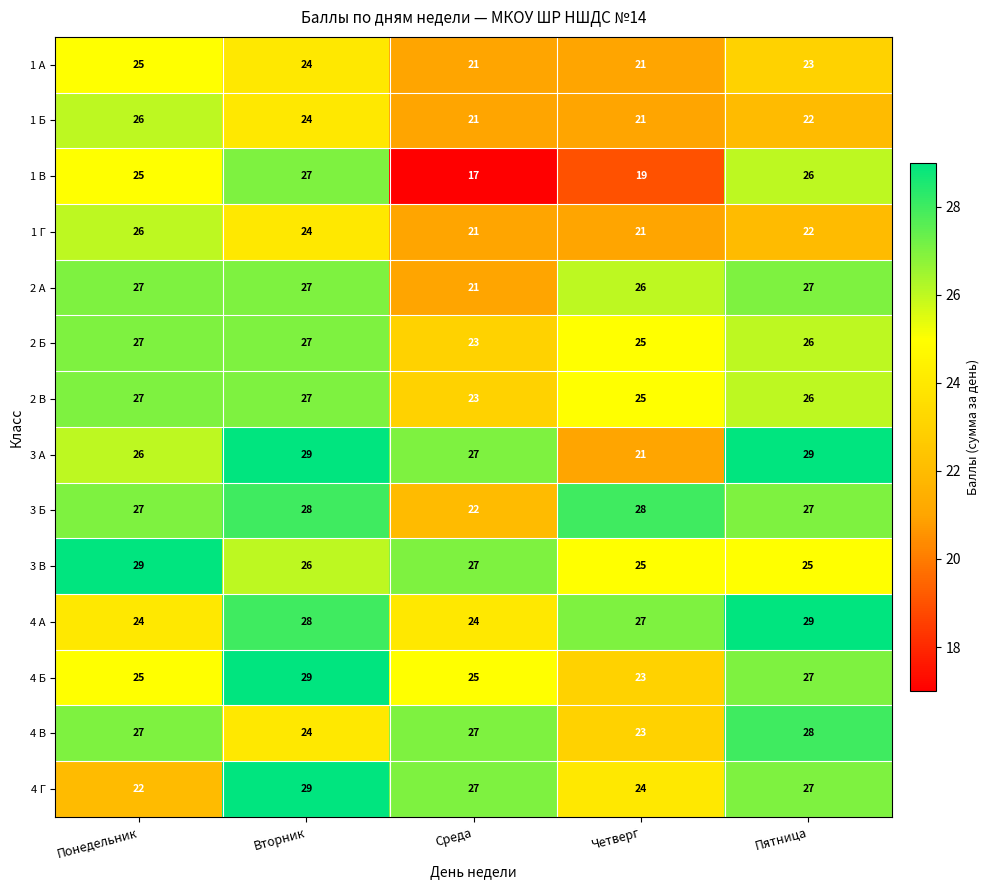

What is the greatest value displayed?

29